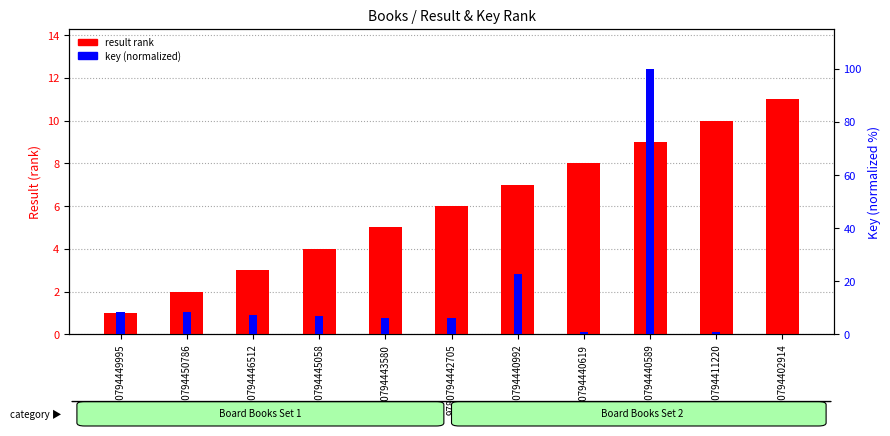

At which category is the sum across all series the highest?

9780794440589